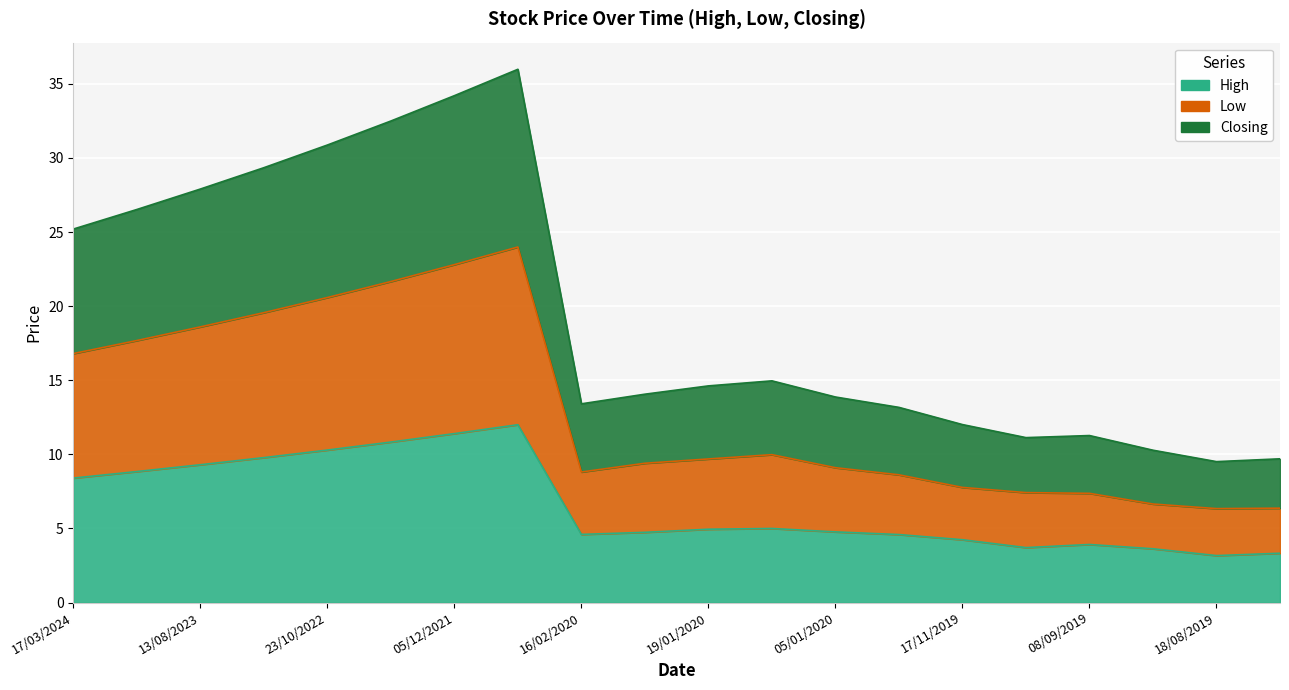

At how many categories does at least one series exceed 32?

3